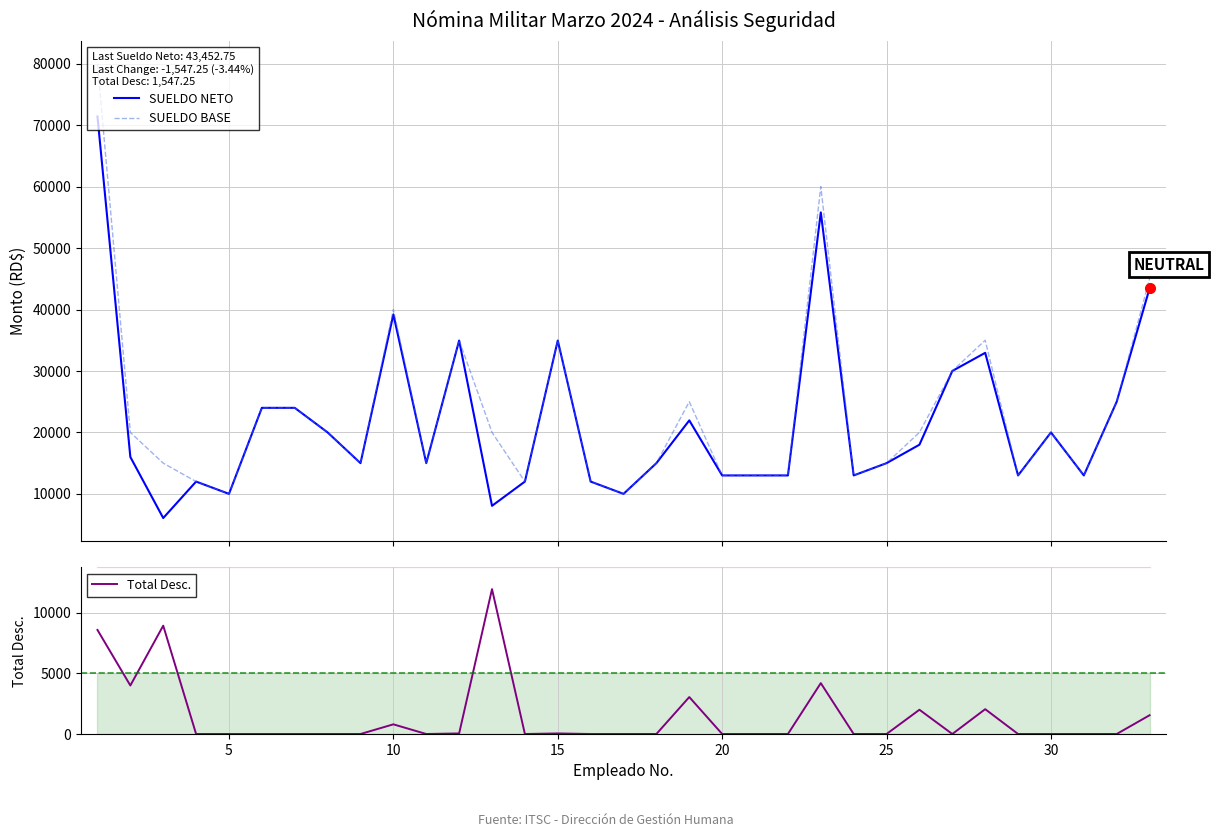

List the series in order of their peak value, lowest first.

Total Desc., SUELDO NETO, SUELDO BASE